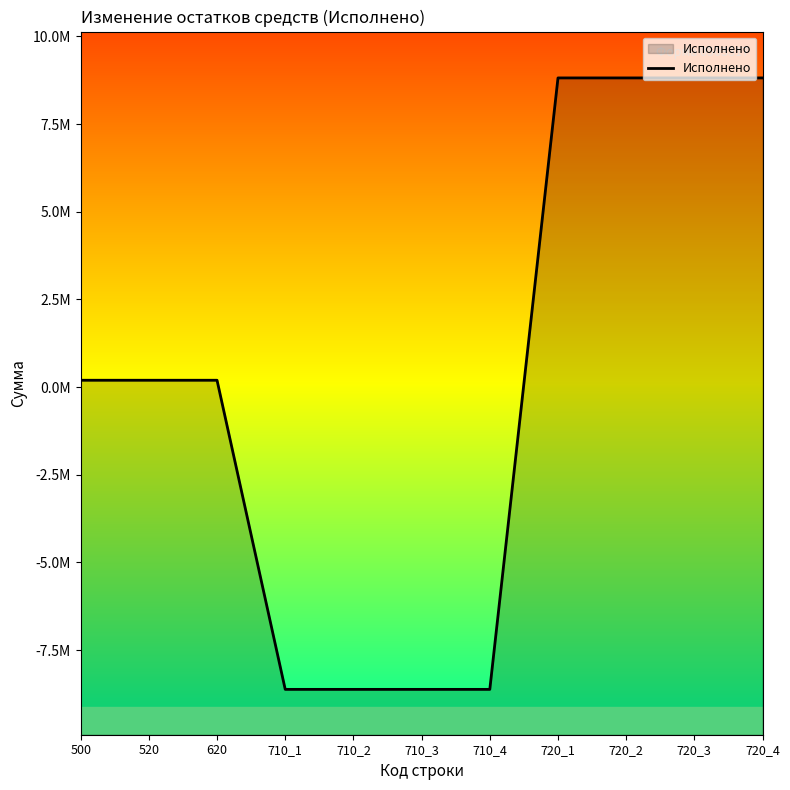

What is the average value?

123443.6